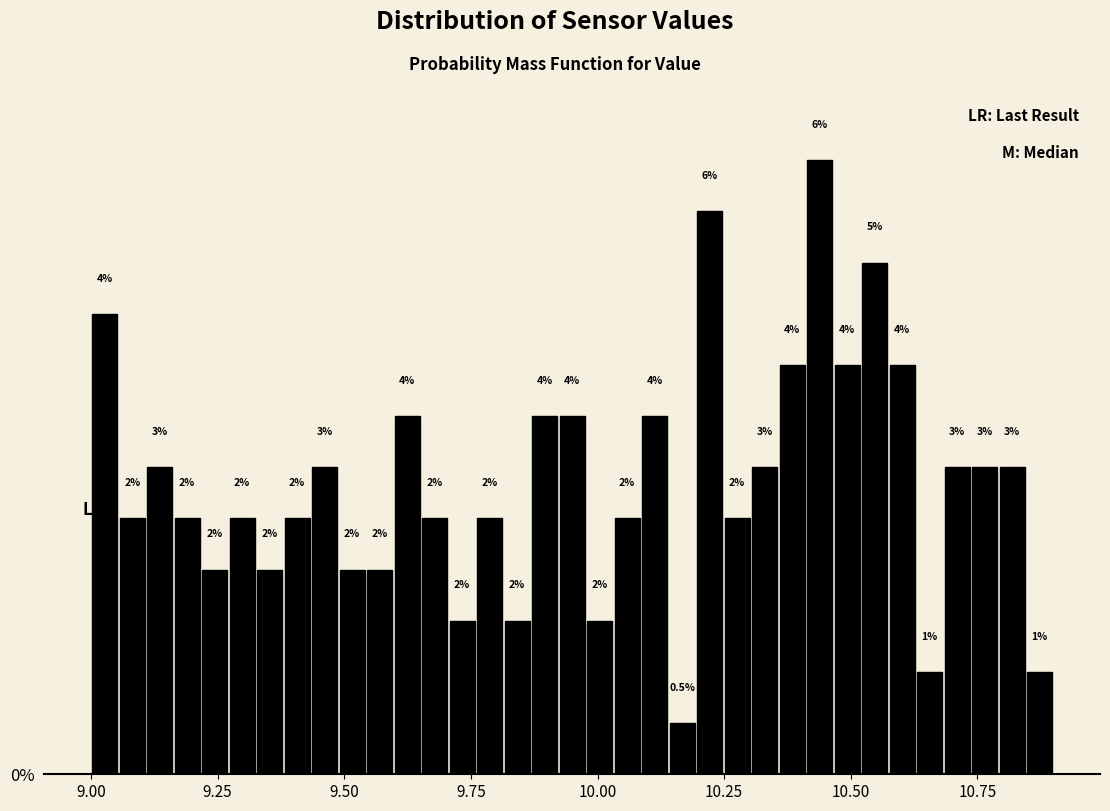

Around what value on the x-axis is the tallest bar? Give the approximate position of its centre, as read against the axis.

10.45